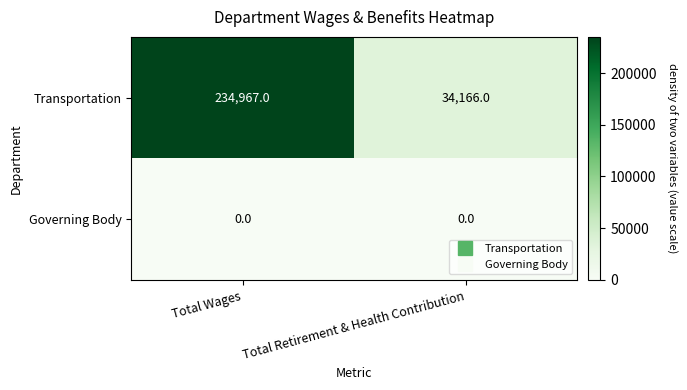

At how many categories does at least one series exceed 154868?

1